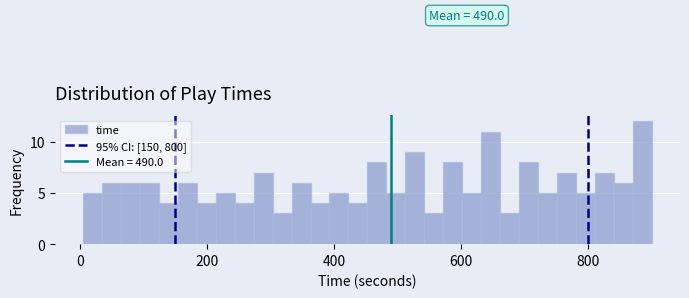

Read against the x-axis, roughly where is the centre of the tallest bar?

880